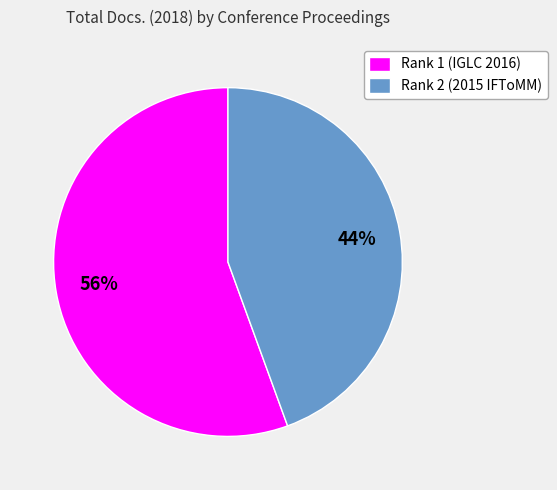

True or false: Rank 2 (2015 IFToMM) accounts for 31% of the total.

False